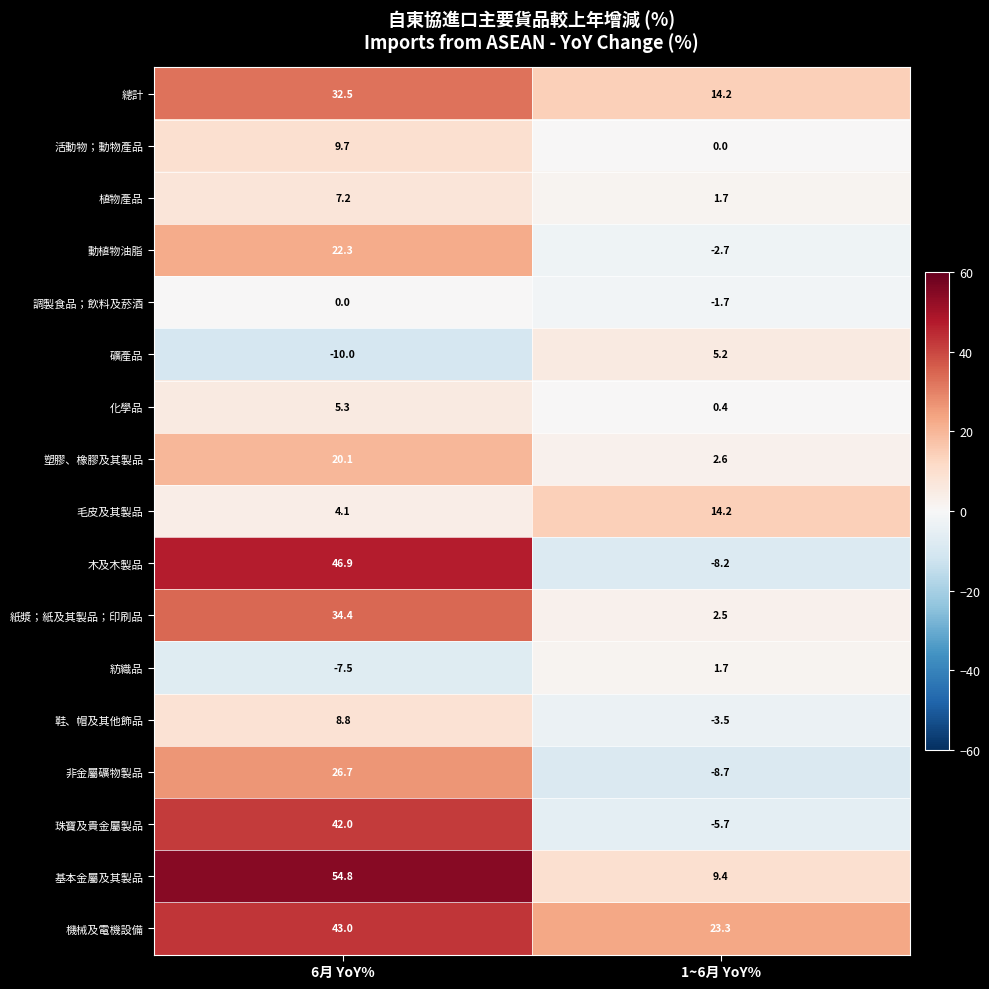

Which series has the largest total across all categories?

機械及電機設備